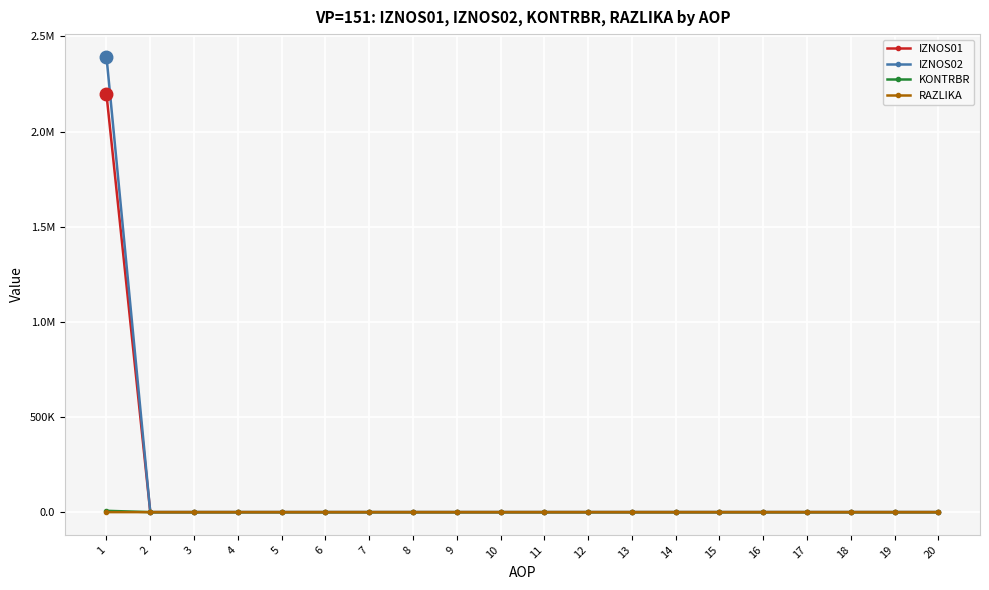

At how many categories does at least one series exceed 765256?

1